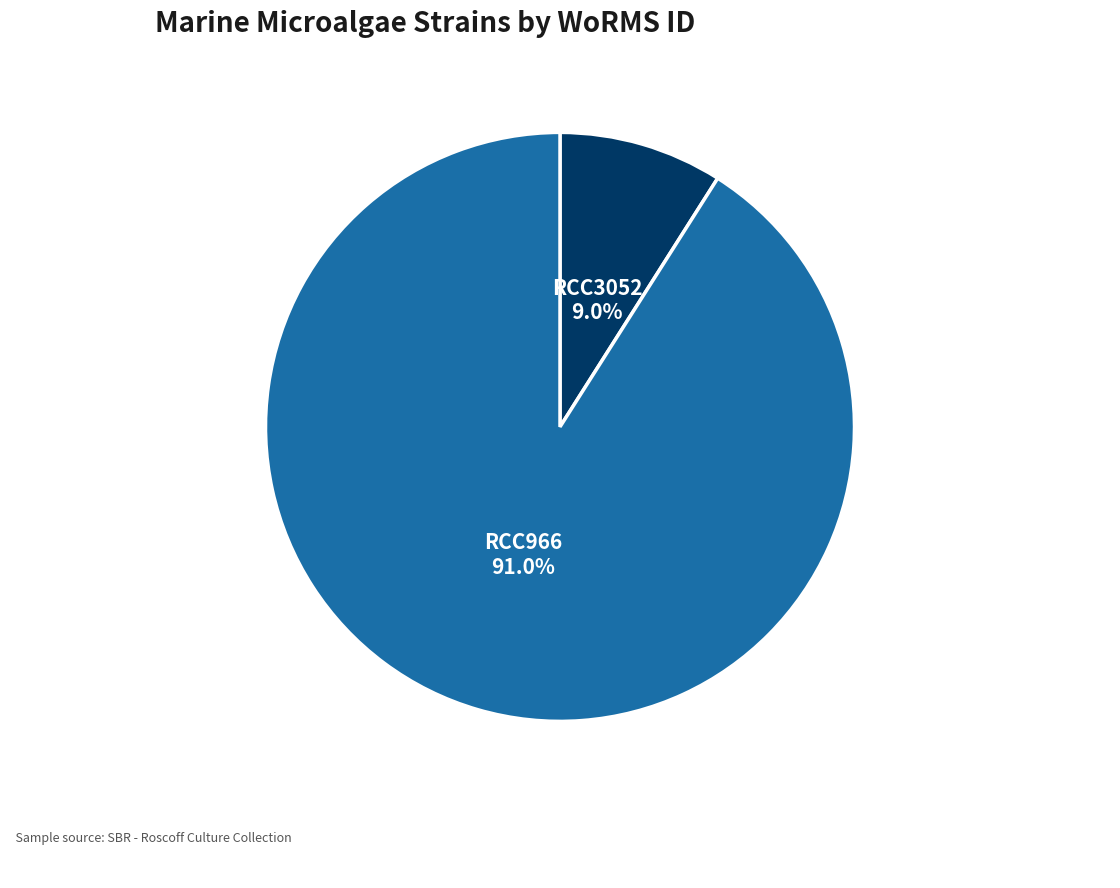

To the nearest percent, what is the difference between the largest and smallest slice percentages?

82%